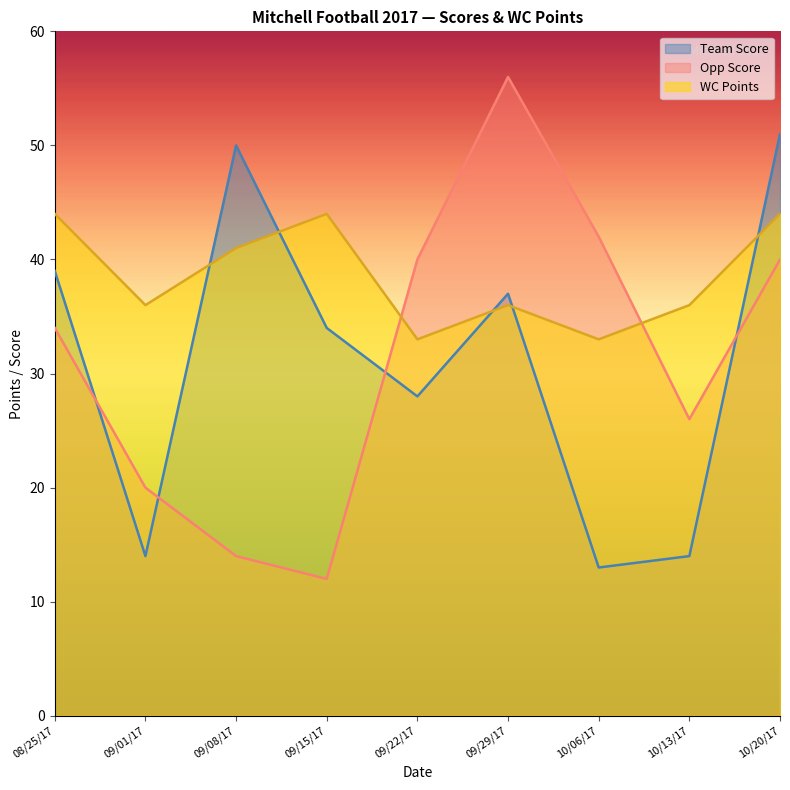

The value of Team Score at 09/29/17 is 26. True or false?

False